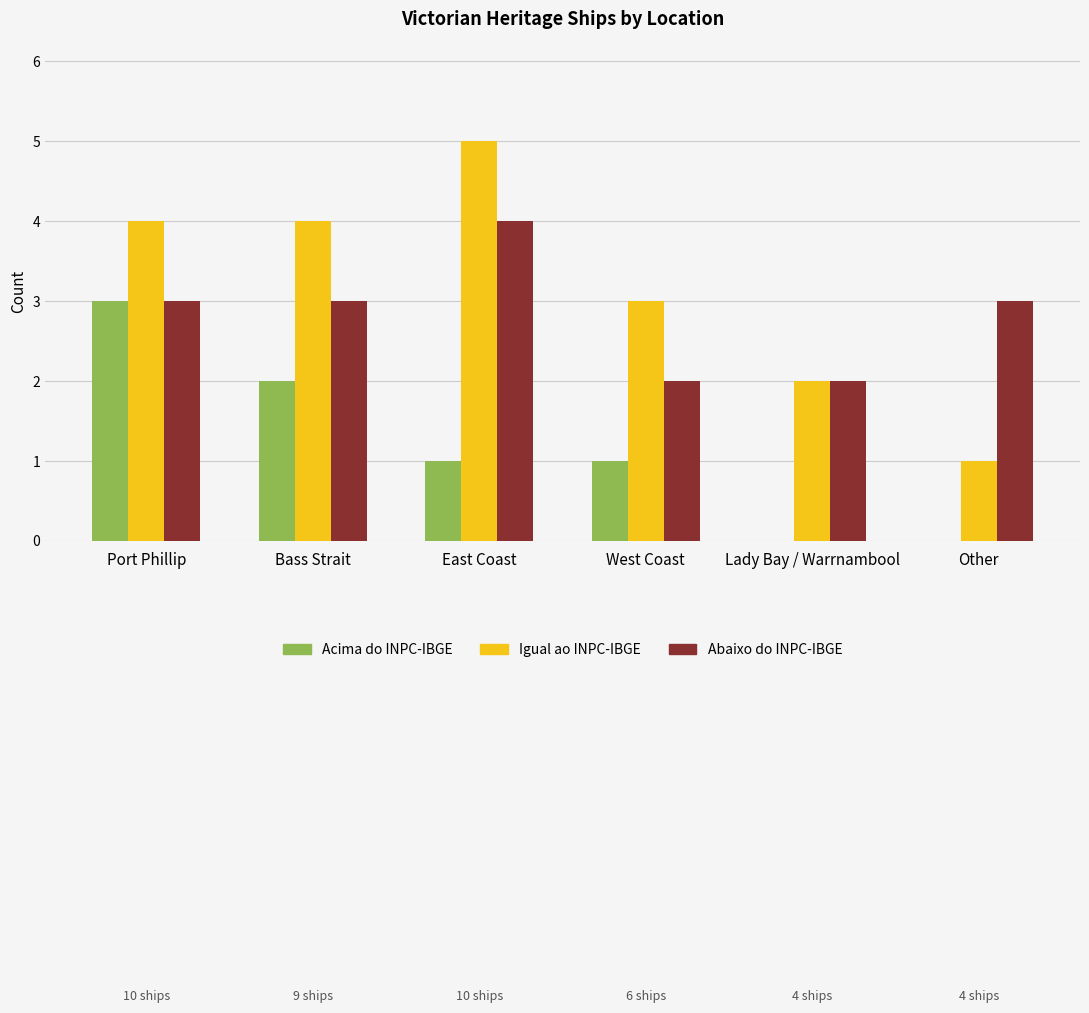

What are all the series names shown in the legend?

Acima do INPC-IBGE, Igual ao INPC-IBGE, Abaixo do INPC-IBGE